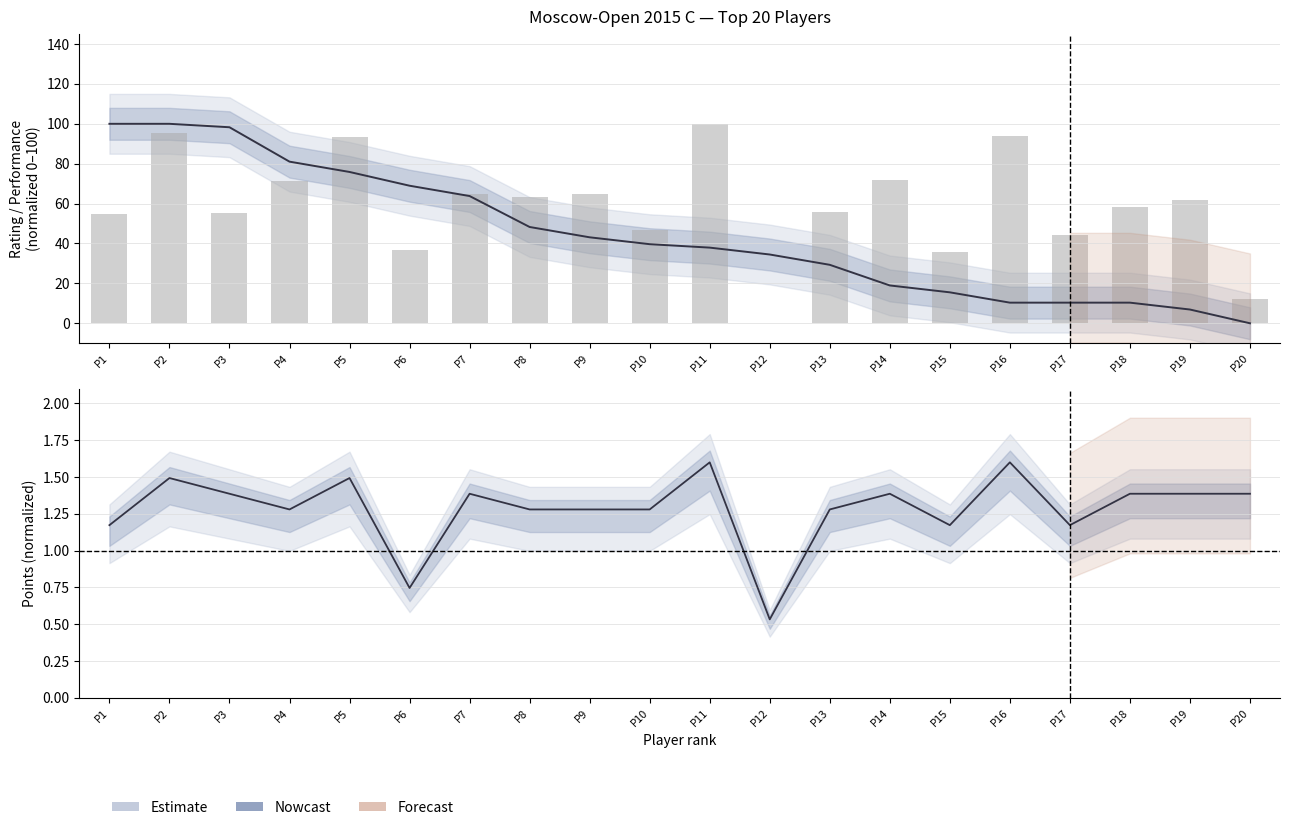

What is the value of the Points (normalized) bar at the 2nd from the left?

1.5